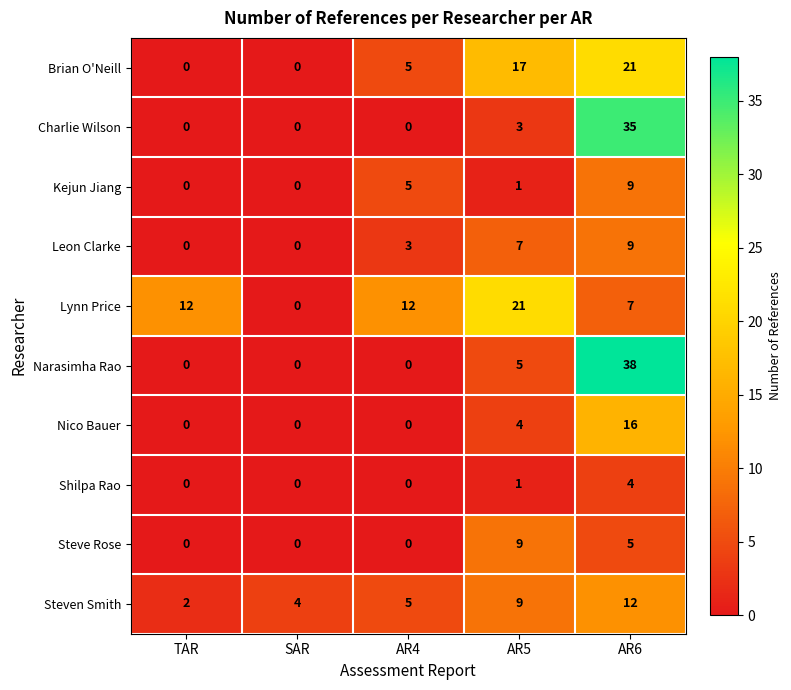

At which category is the sum across all series the highest?

AR6